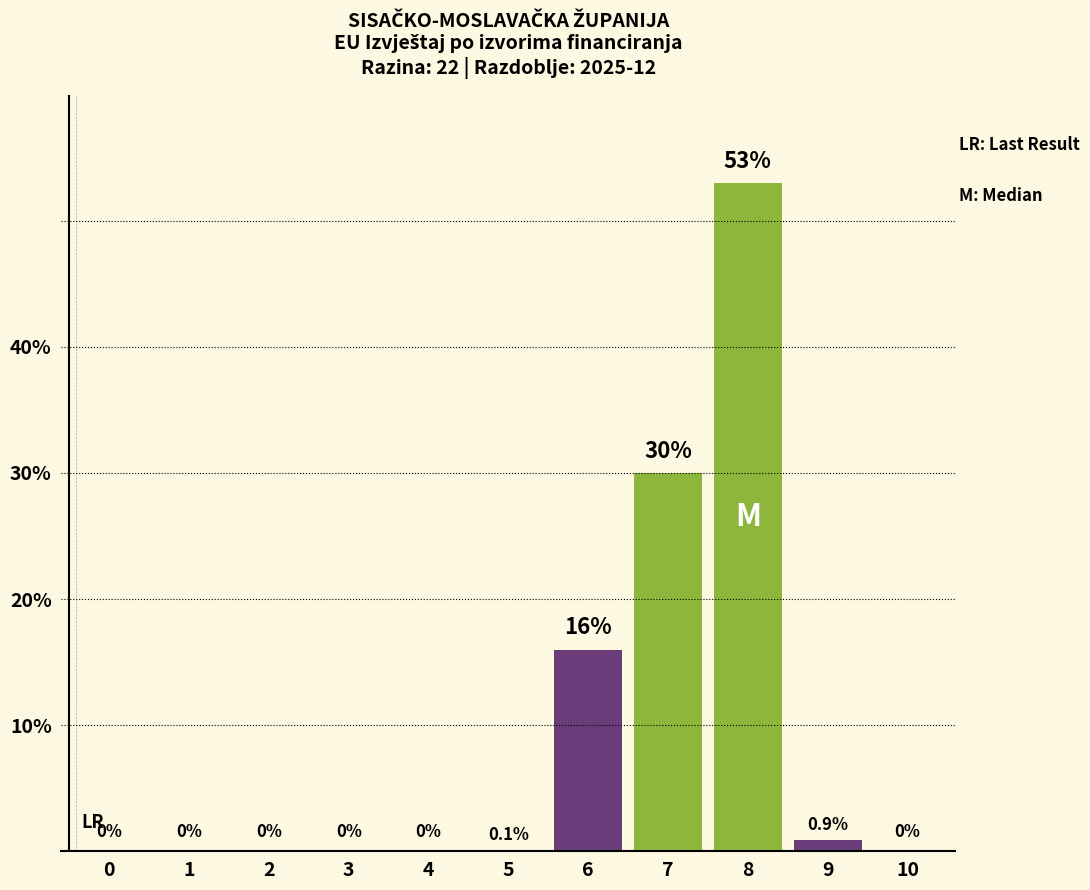

Reading right to left, list all the values displayed in this chart.

10=0.0	9=0.9	8=53.0	7=30.0	6=16.0	5=0.1	4=0.0	3=0.0	2=0.0	1=0.0	0=0.0